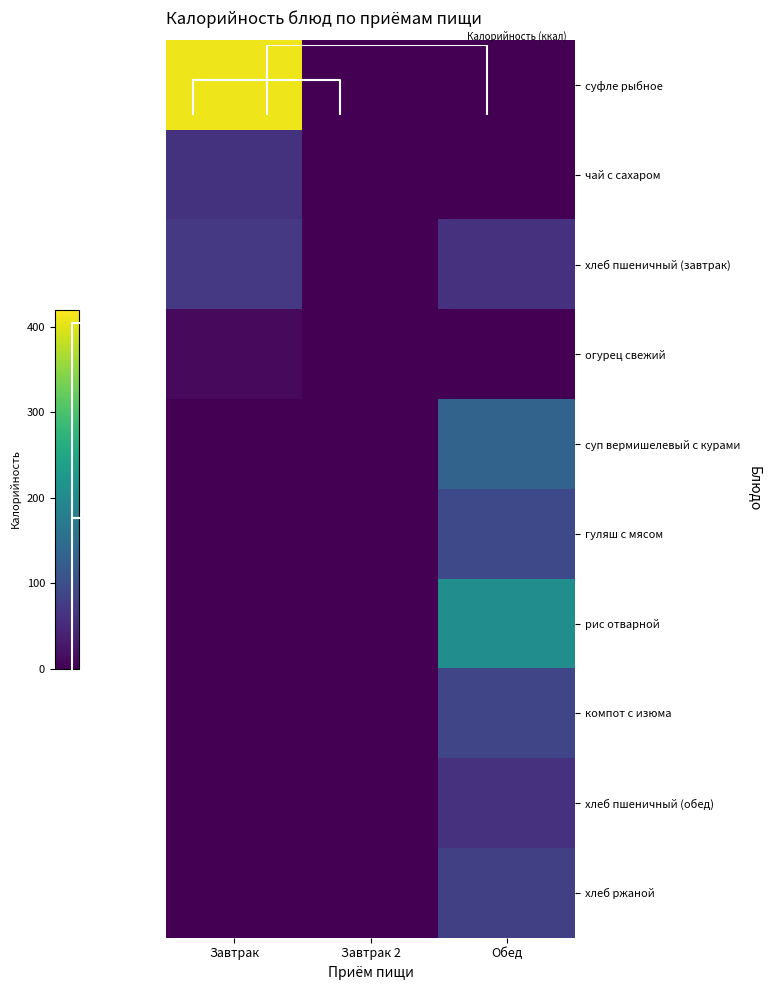

The огурец свежий series shows 15 at Завтрак. True or false?

False